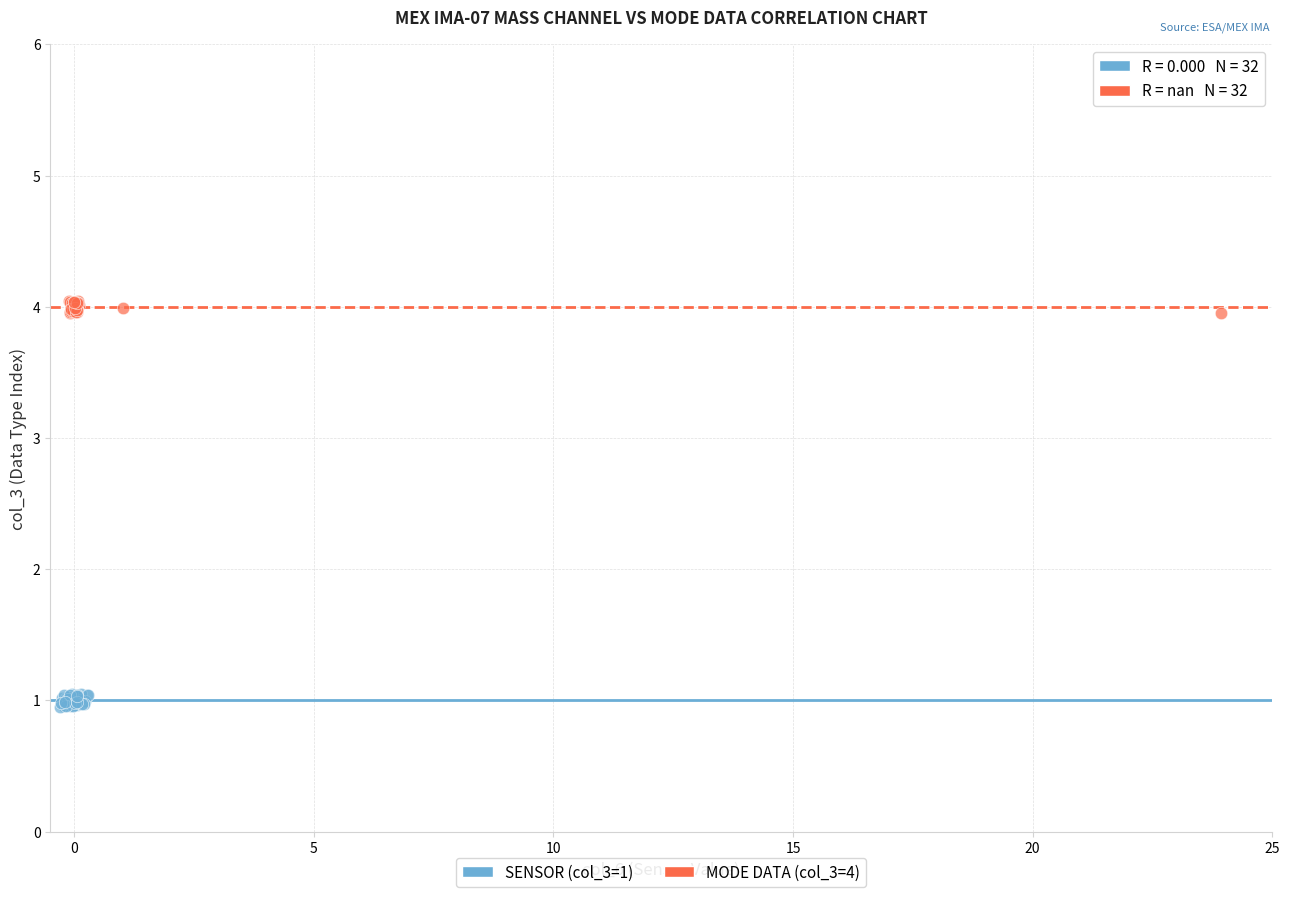

Which series contains the lowest Y value?

SENSOR (col_3=1)